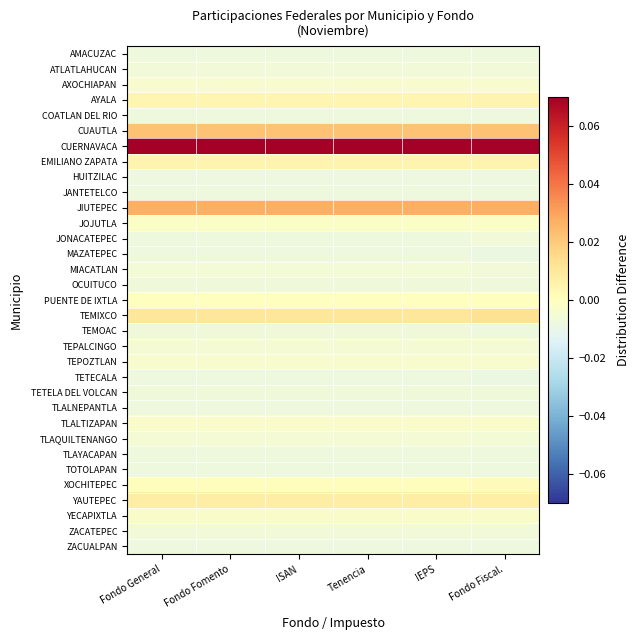

Count the number of data series in this chart.

33